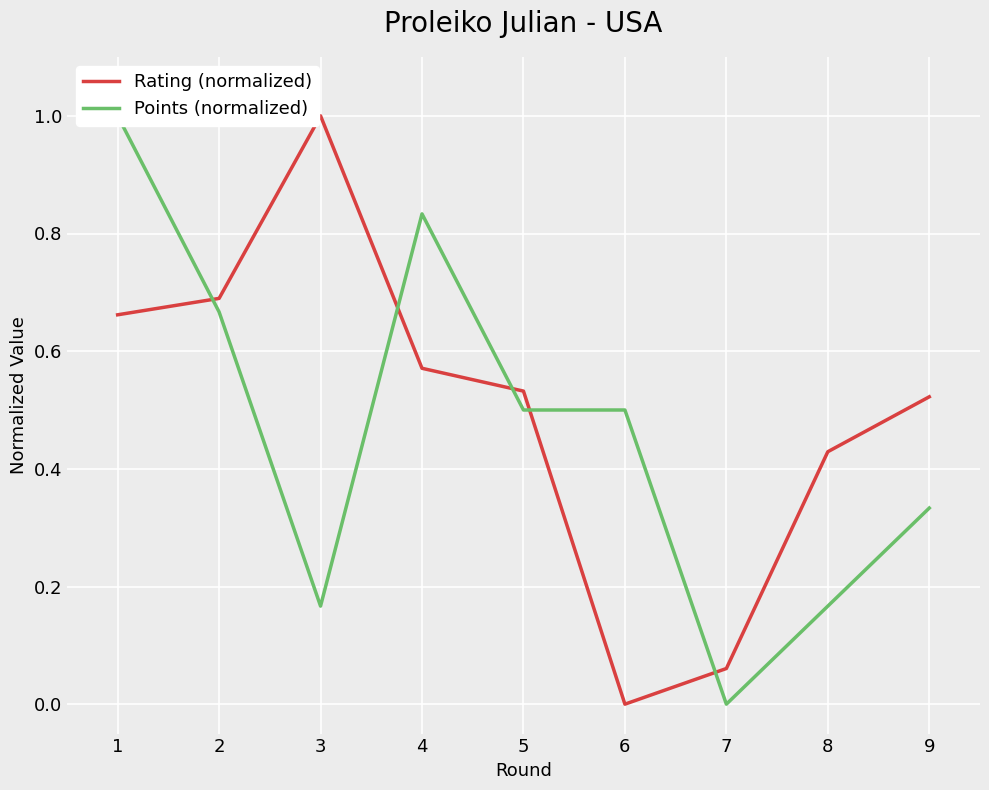

Where is Points (normalized) nearest to the value 0?

7